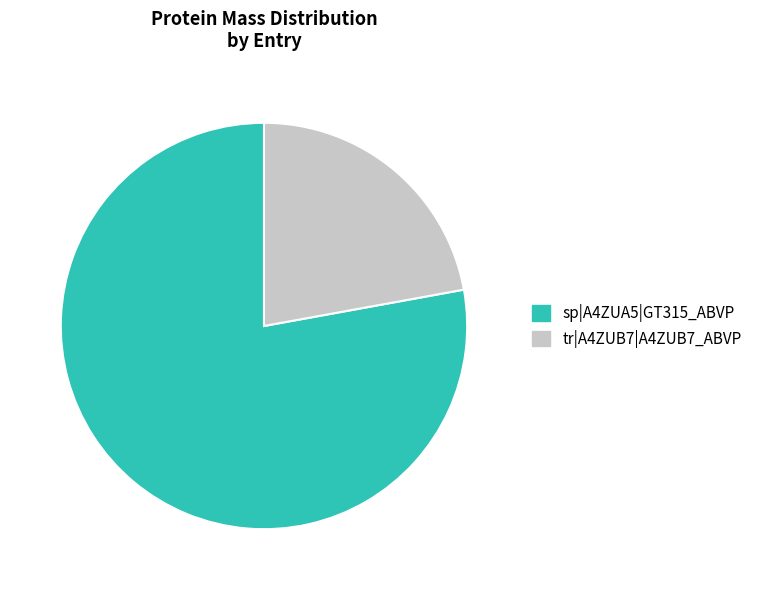

Which category accounts for the majority?

sp|A4ZUA5|GT315_ABVP